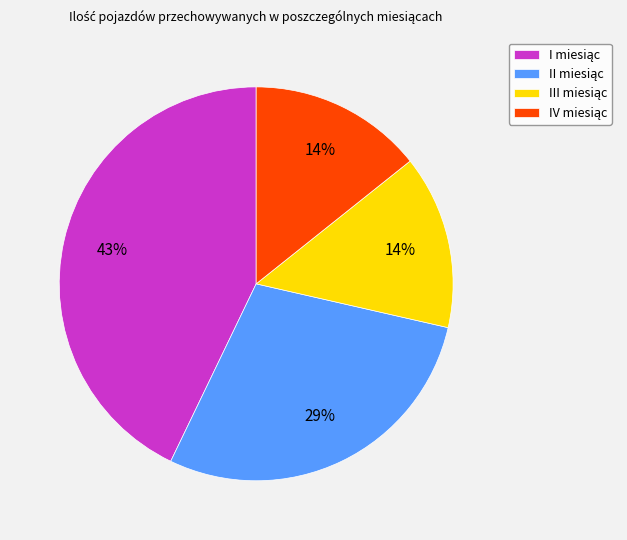

Does any single category account for the majority?

No